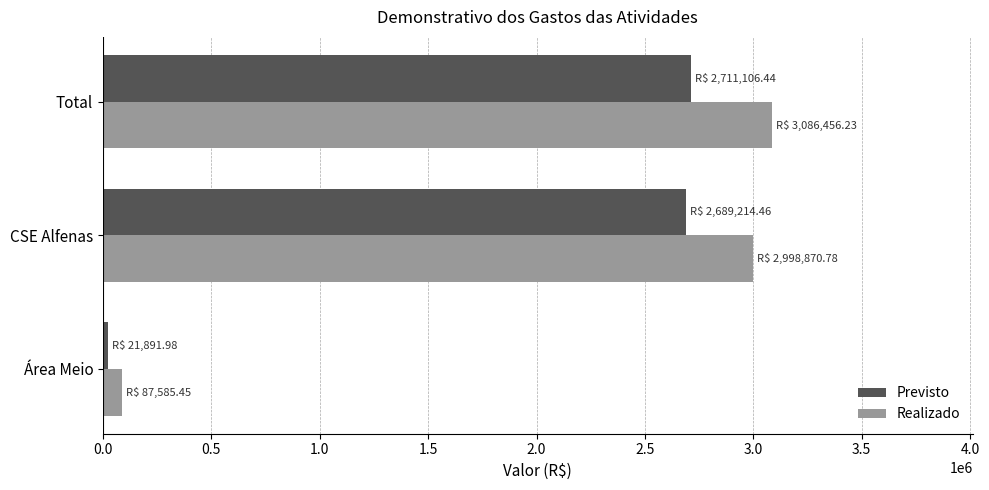

Is the value of Realizado at CSE Alfenas greater than the value of Previsto at Total?

Yes